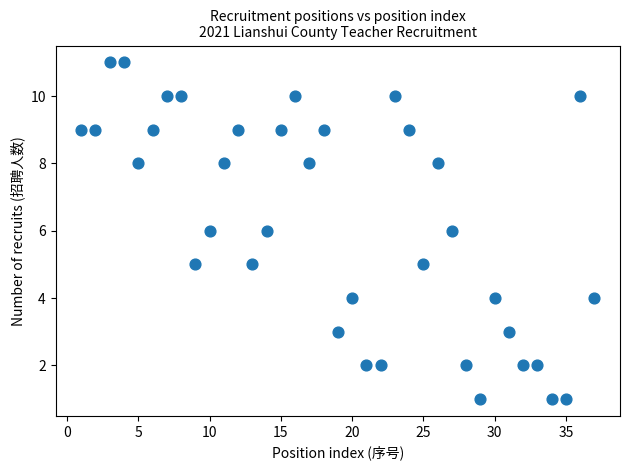

What is the range of Y values (max minus min)?

10